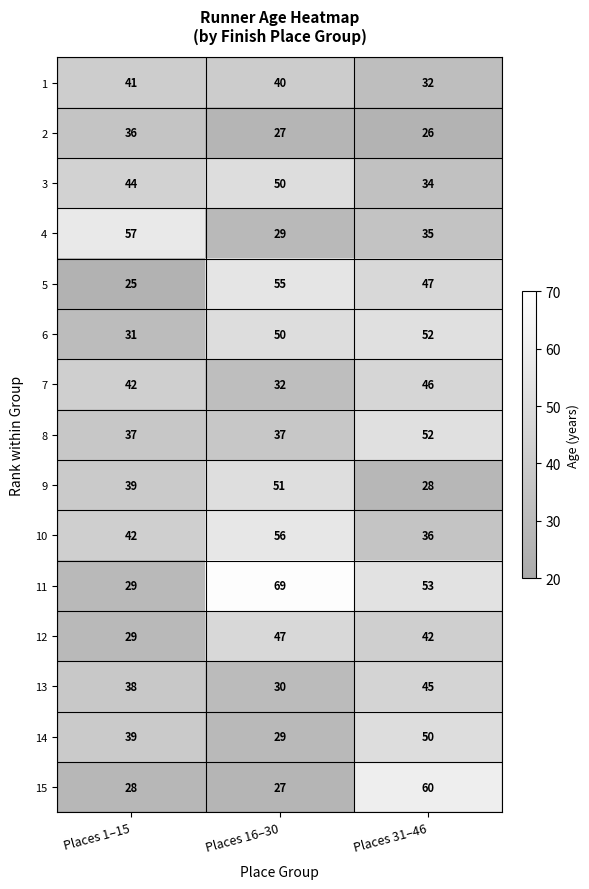

What is the difference between the 9 values at Places 1–15 and Places 16–30?

12